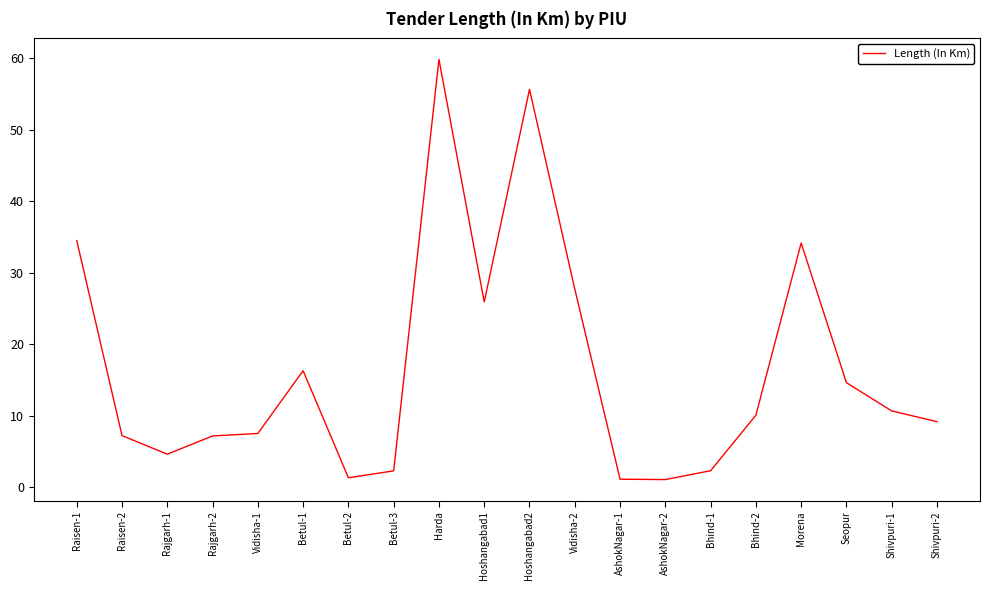

What value does the data have at Rajgarh-2?

7.2